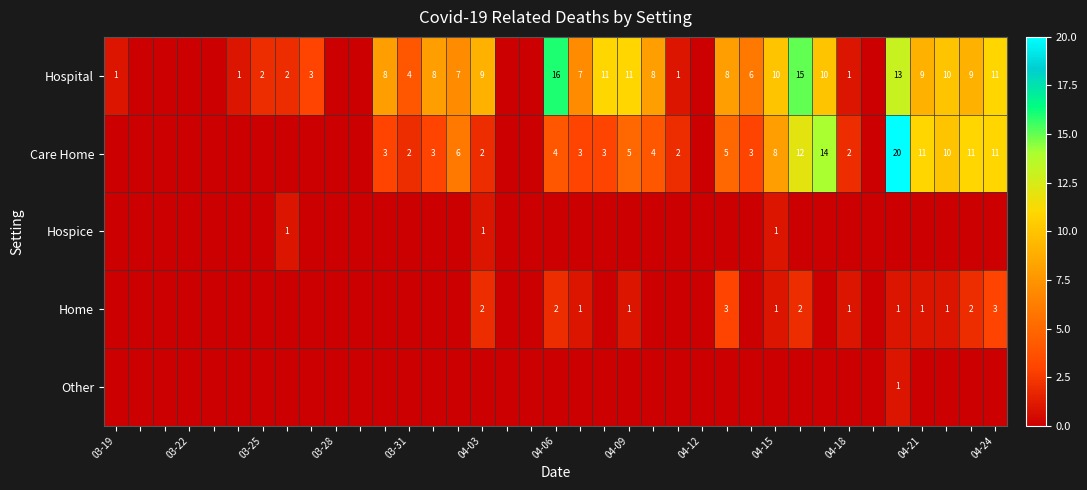

The value of Care Home at 04-03 is 3. True or false?

False